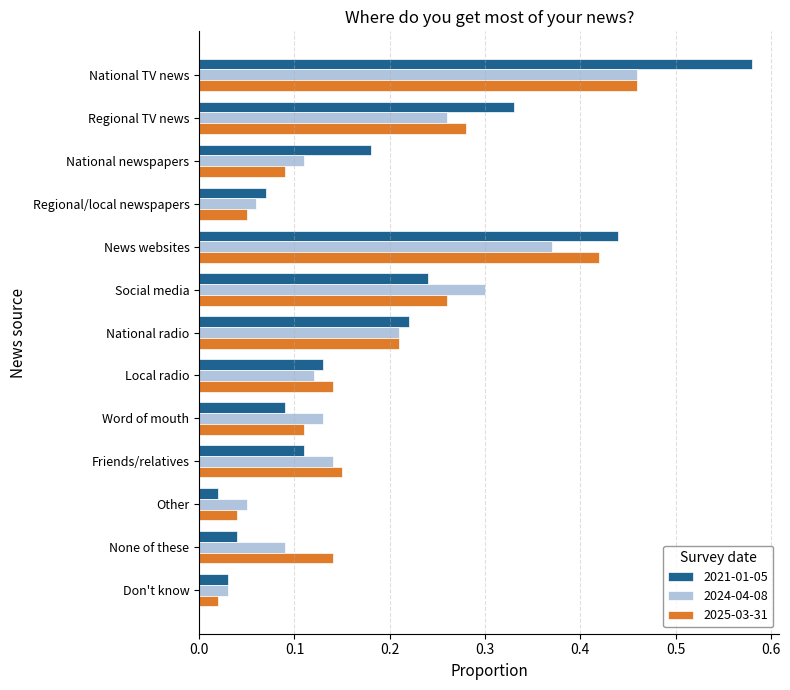

Is it true that 2025-03-31 equals 0.4 at Social media?

False